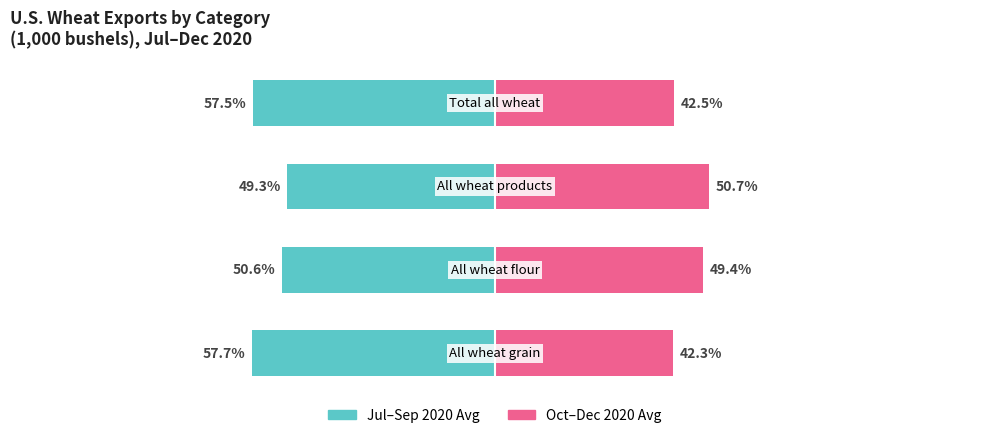

What value does the Oct-Dec 2020 Avg series have at 1?

49.4